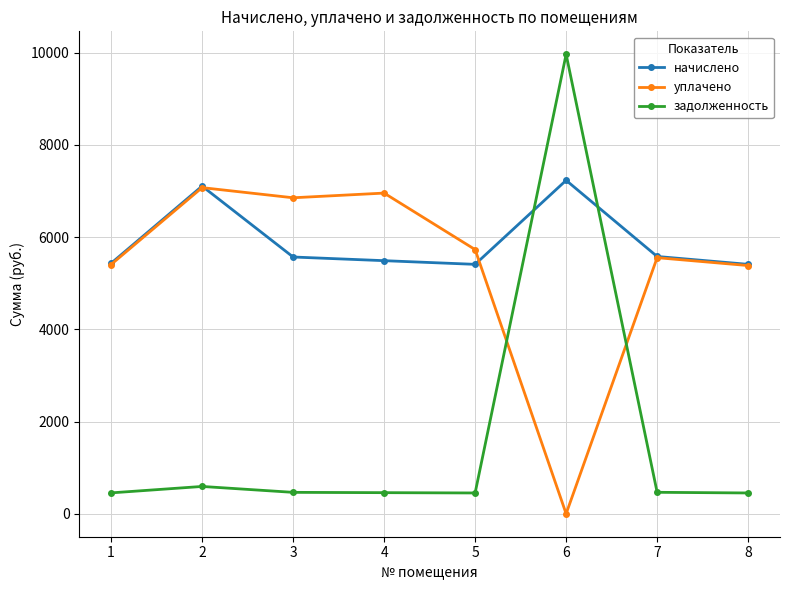

What is the difference between the maximum and minimum values in the уплачено series?

7073.4